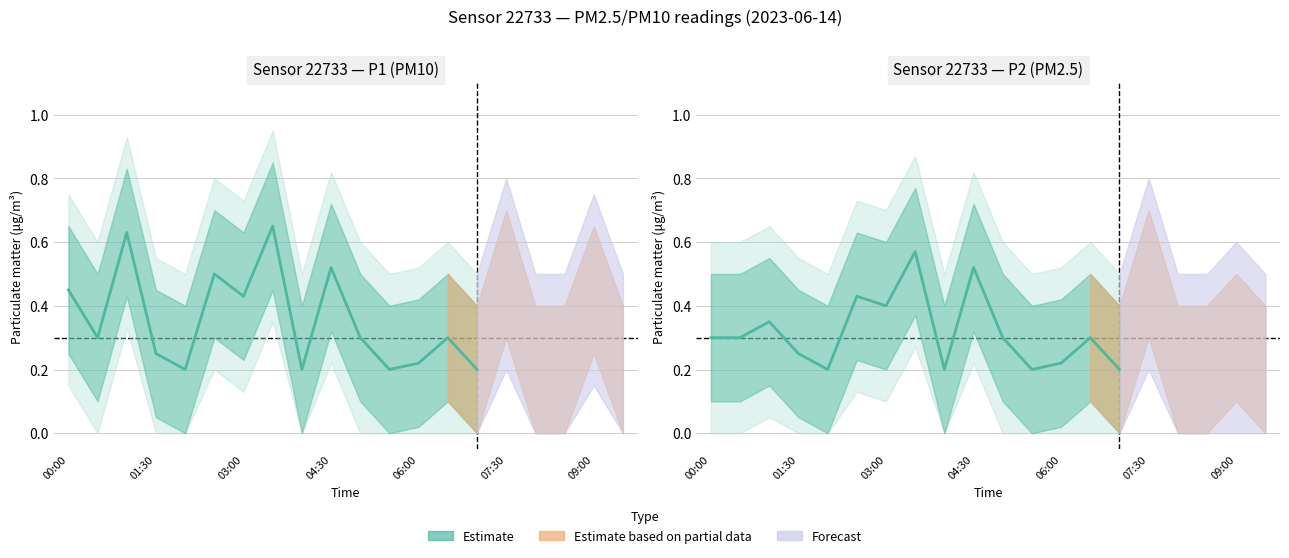

What is the sum of all P2 values?

4.7